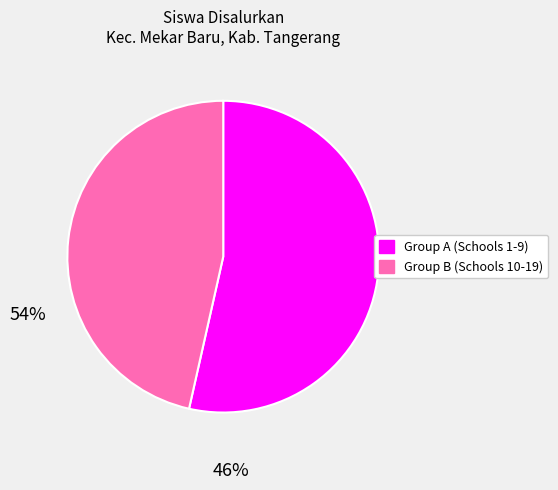

Is there a majority slice in this chart?

Yes